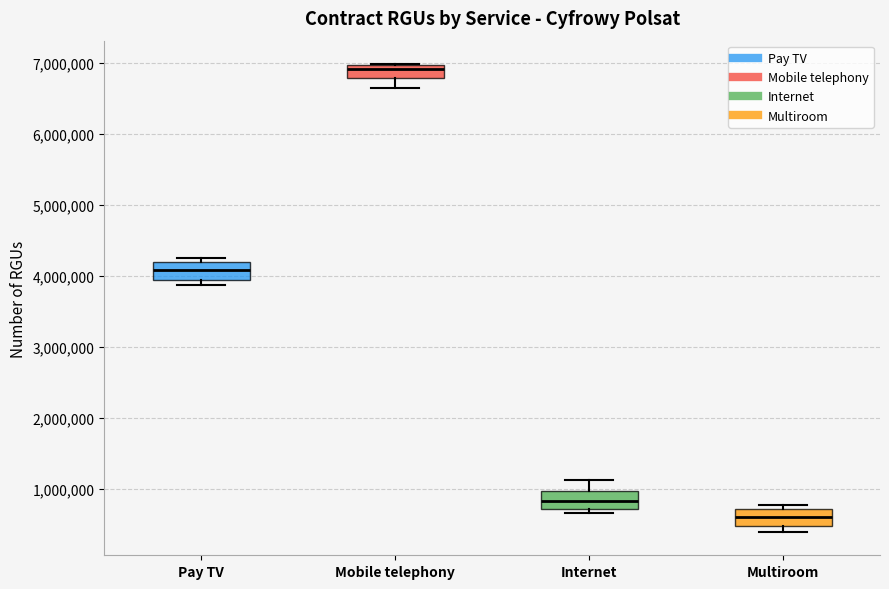

Where does the upper whisker of the box for Internet end on the y-axis? The values are not printed on the chart, so give them approximately, as read against the axis.

1100000